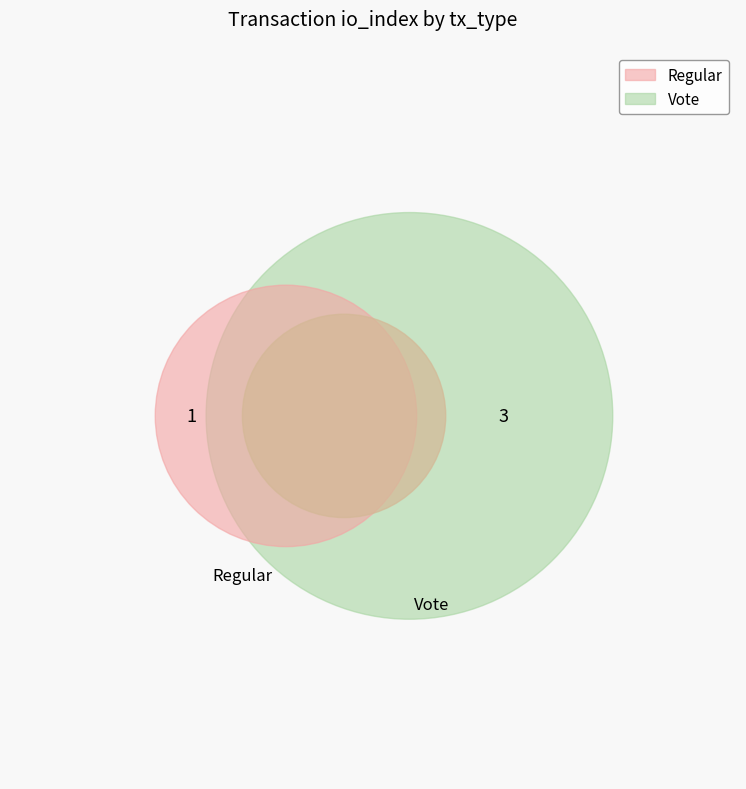

How many slices are in this pie chart?

2